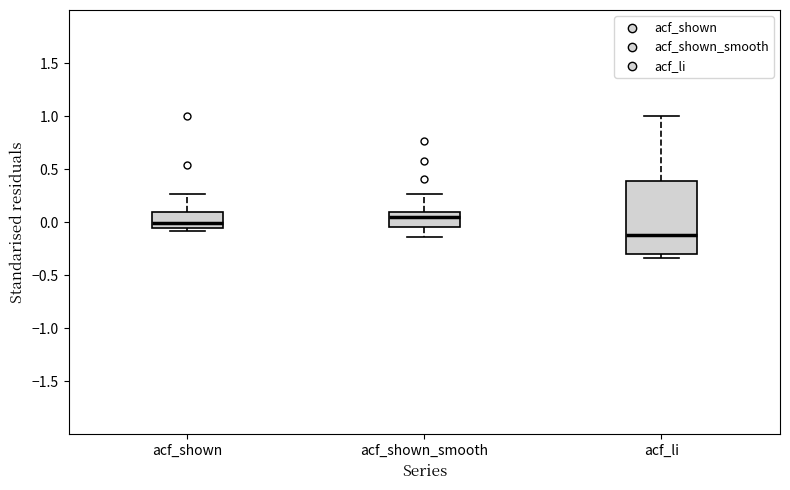

Which box's median line is the highest?

acf_shown_smooth